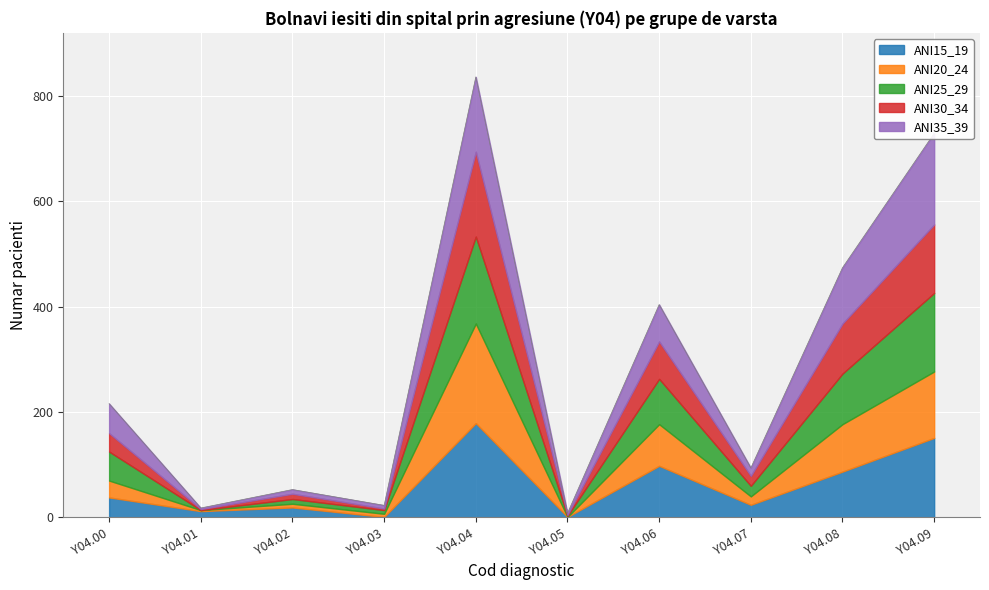

What is the total value across all series at Y04.05?

8